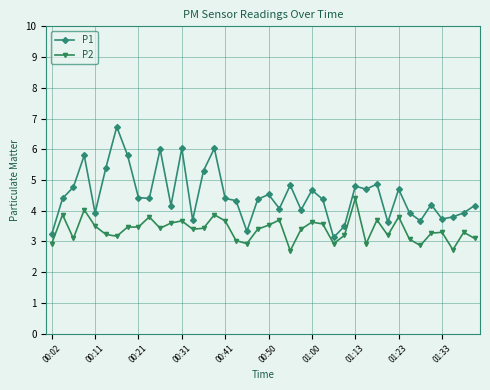

Which series has the largest range (max minus min)?

P1